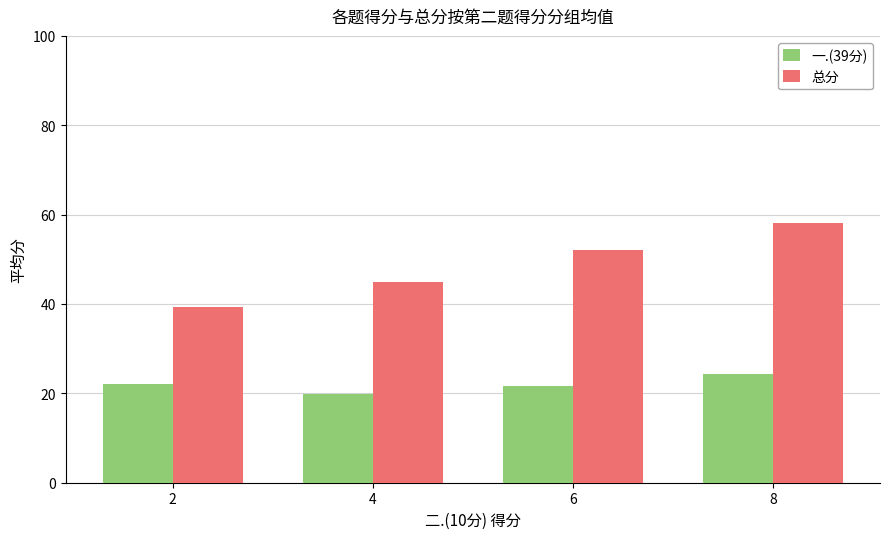

The value of 一.(39分) at 2 is 8.0. True or false?

False